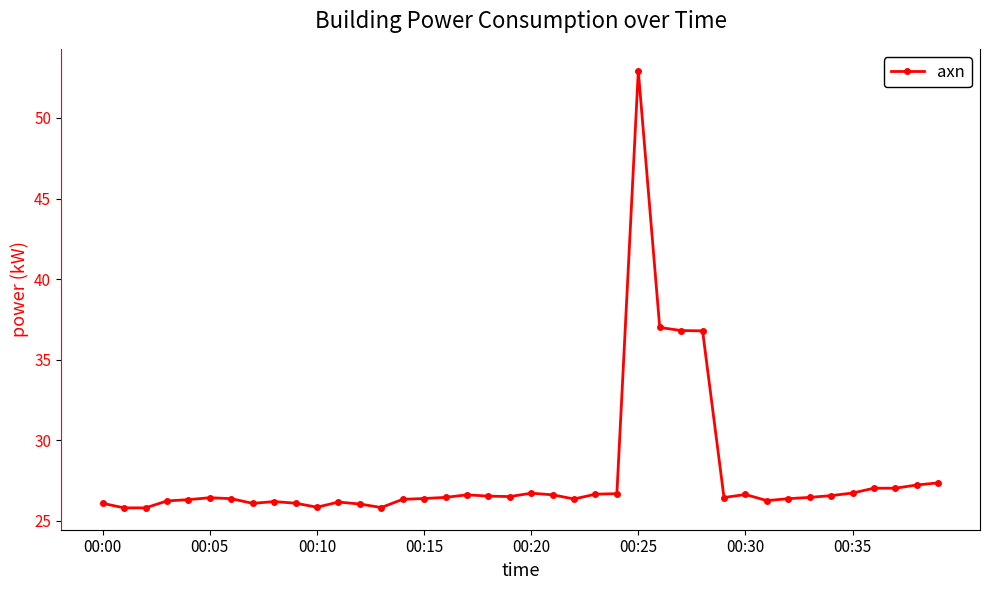

How many lines are shown in the chart?

1